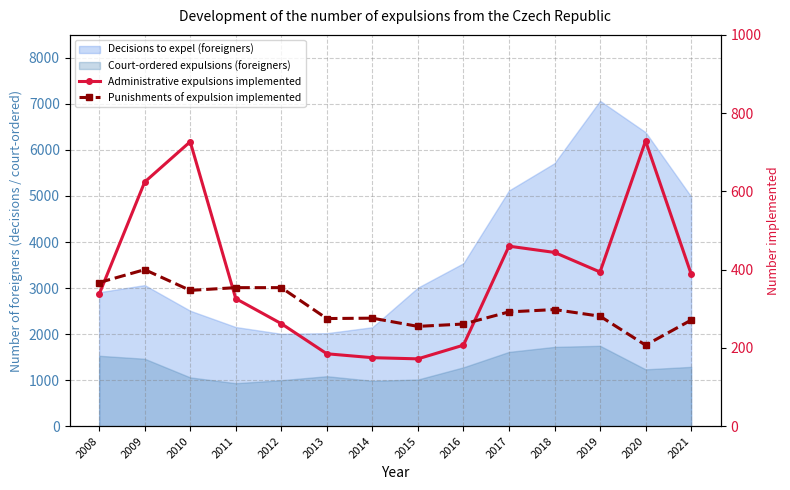

The value of Punishments of expulsion implemented at 2011 is 488. True or false?

False